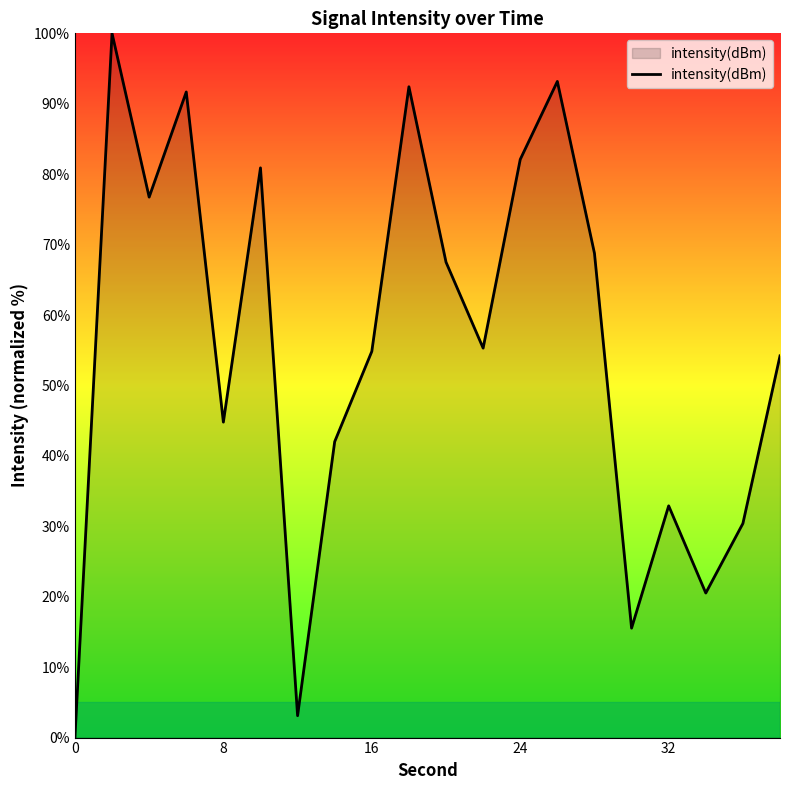

What is the maximum value shown in the chart?

100.0